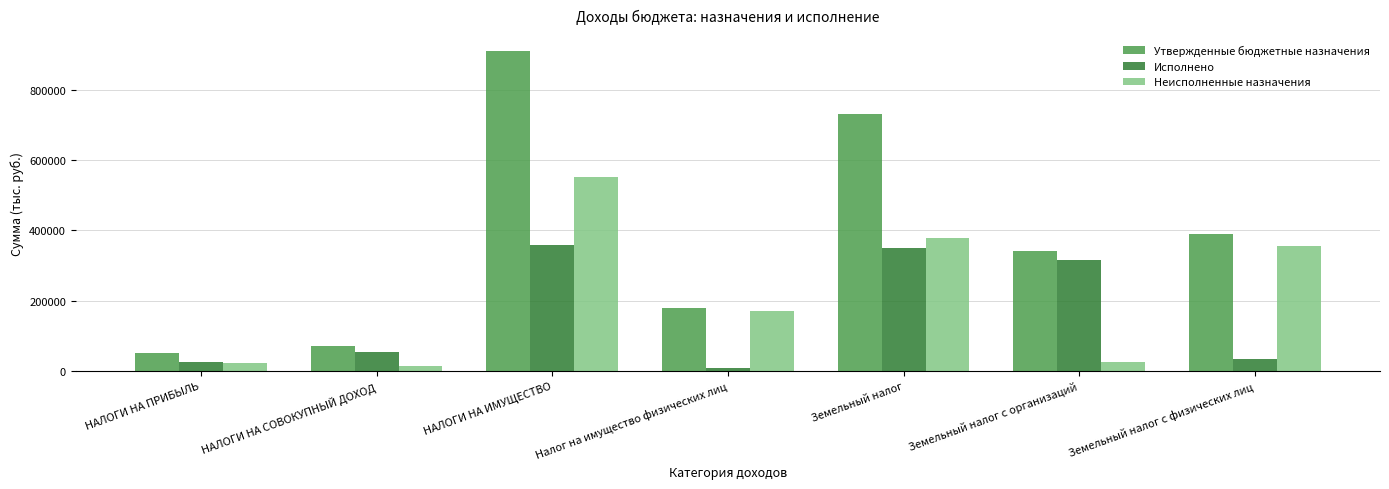

Are the bars horizontal?

No